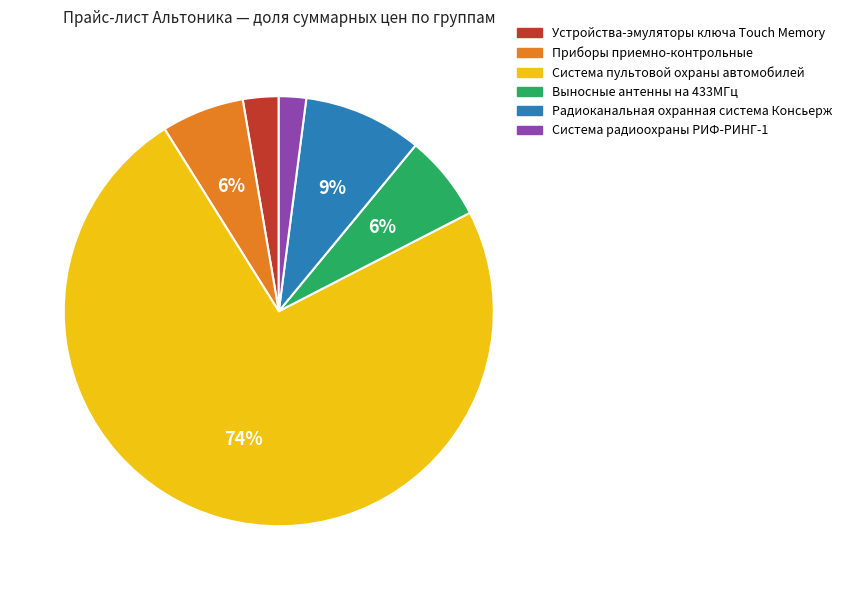

Is there any slice that represents more than half of the pie?

Yes